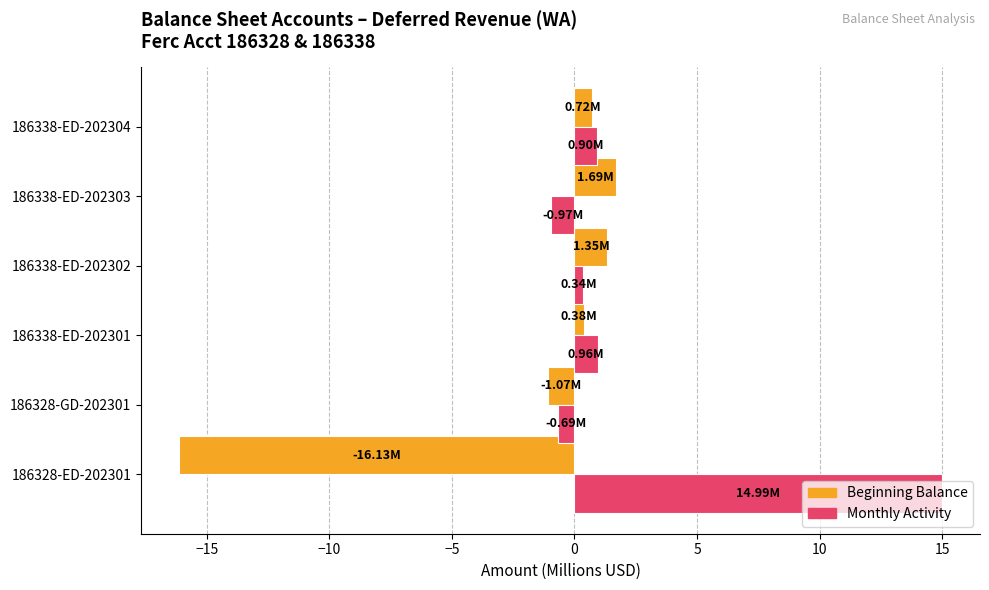

Rank the series by their maximum value, from highest to lowest.

Monthly Activity, Beginning Balance